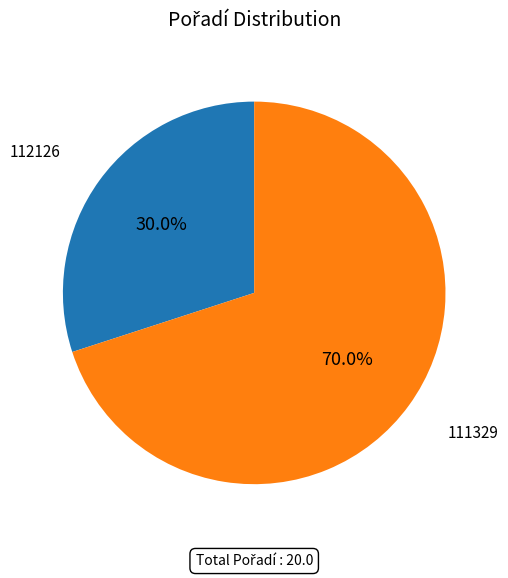

How many slices are in this pie chart?

2